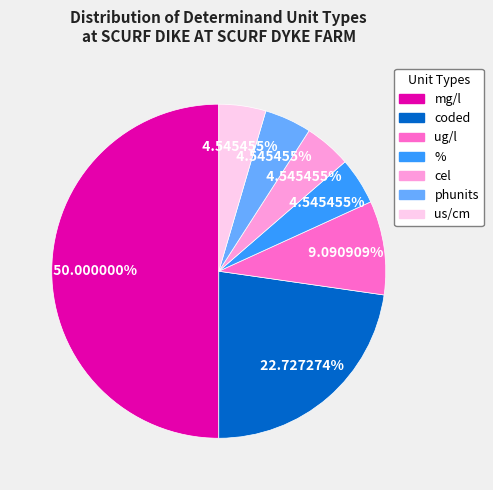

Count the number of slices in the pie.

7